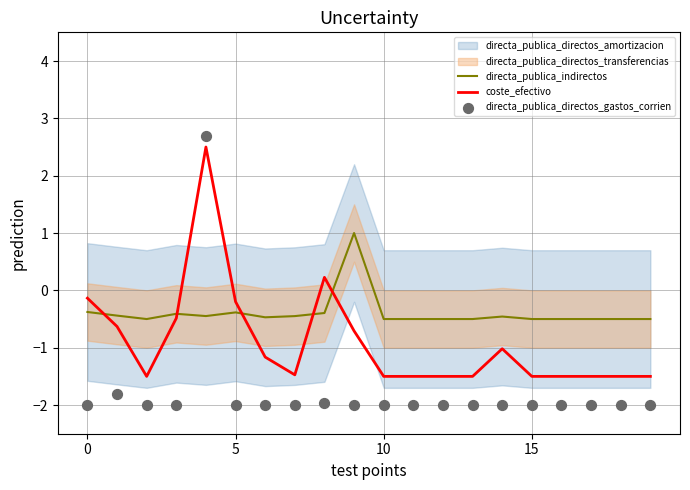

Which series contains the lowest Y value?

directa_publica_directos_gastos_corrien